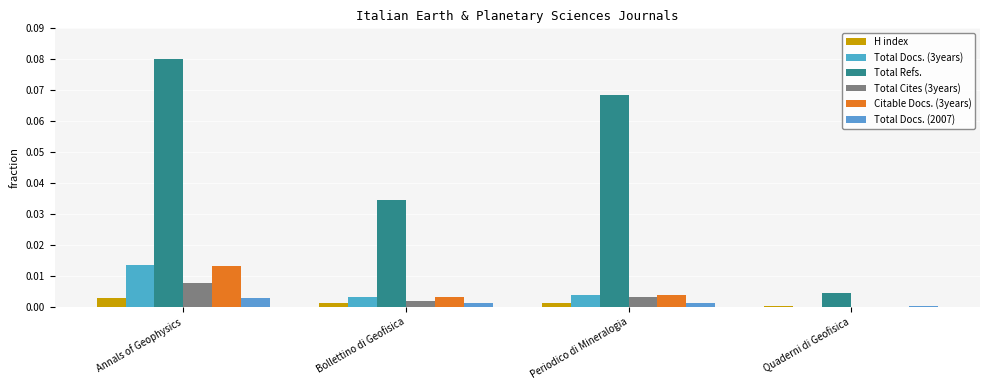

What are all the series names shown in the legend?

H index, Total Docs. (3years), Total Refs., Total Cites (3years), Citable Docs. (3years), Total Docs. (2007)